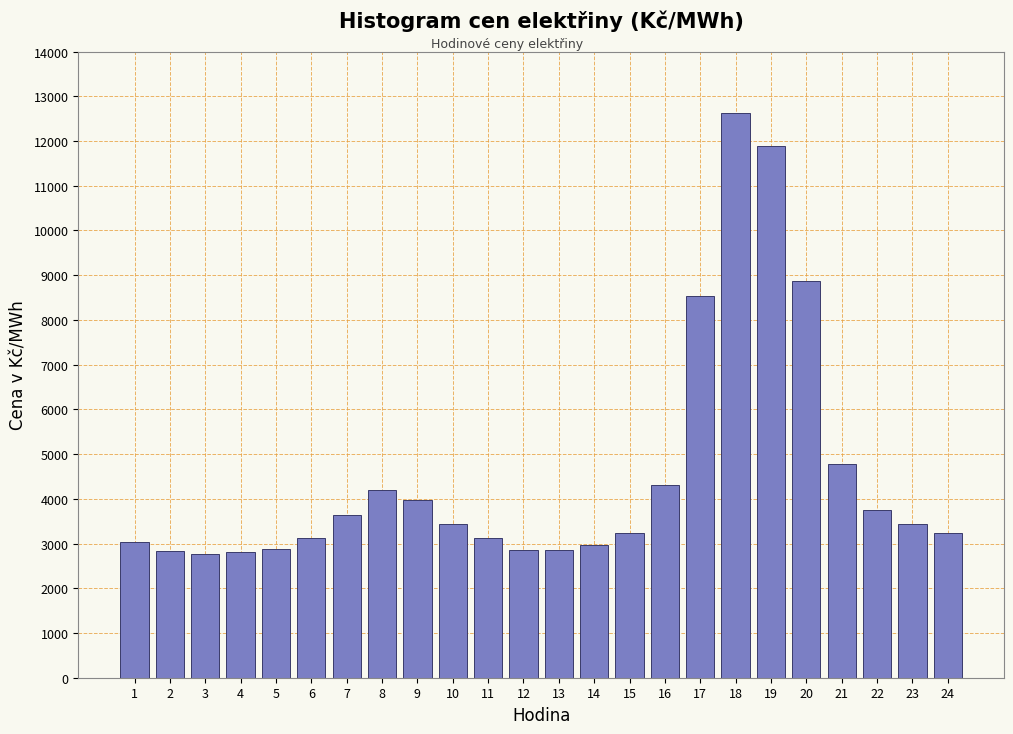

What is the value of the 8th bar from the left?

4188.3